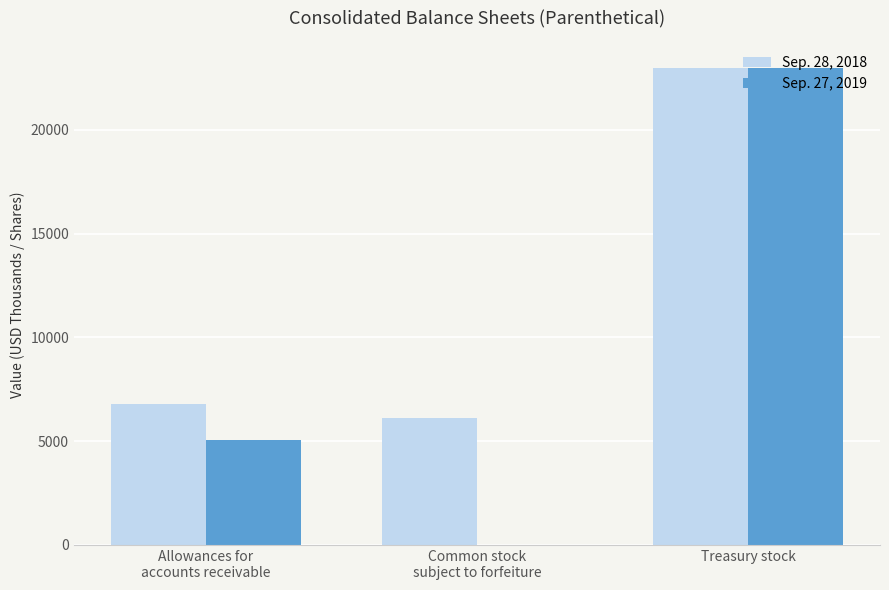

How many groups of bars are there?

3